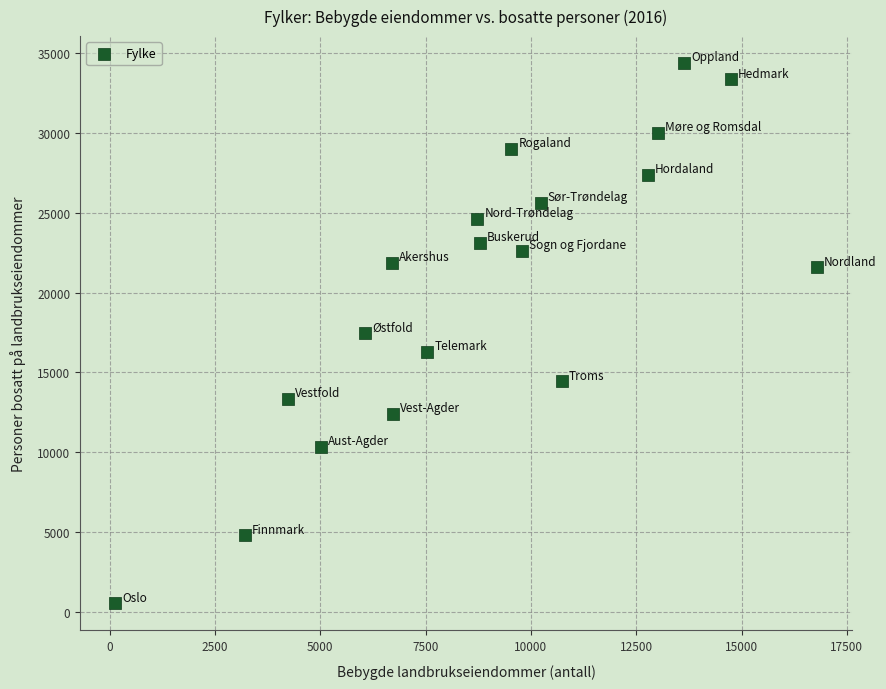

What is the range of Y values (max minus min)?

33862